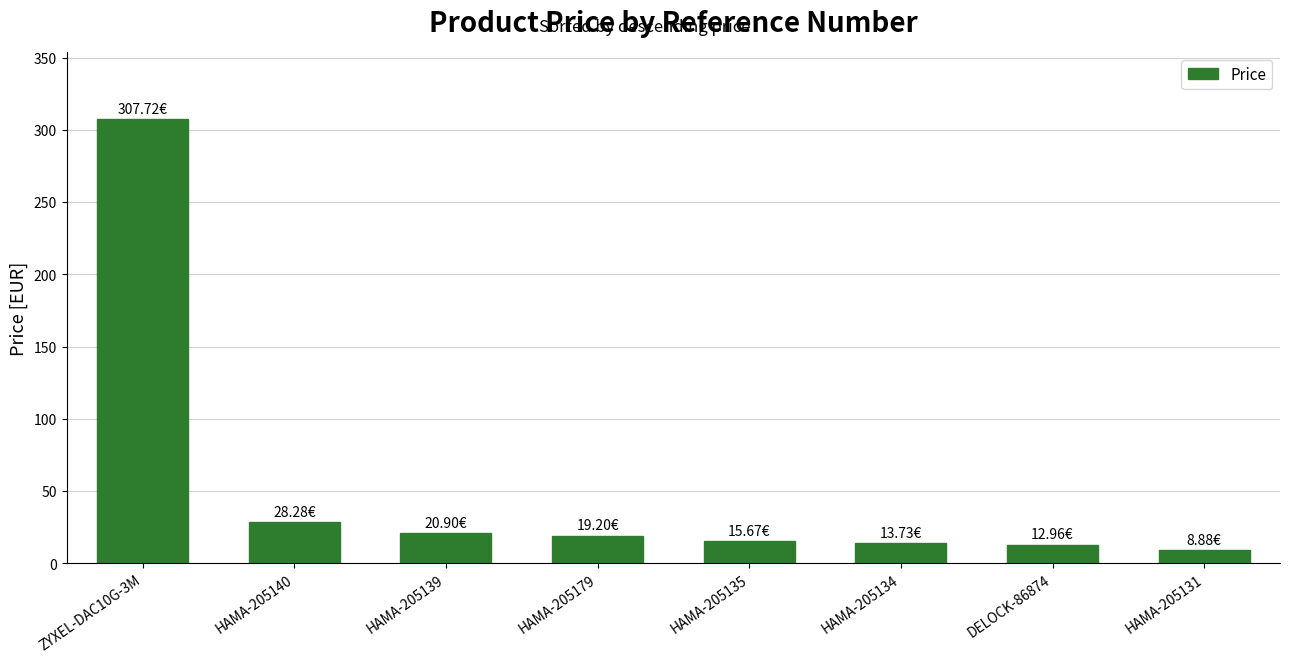

Which label corresponds to the largest value in the chart?

ZYXEL-DAC10G-3M